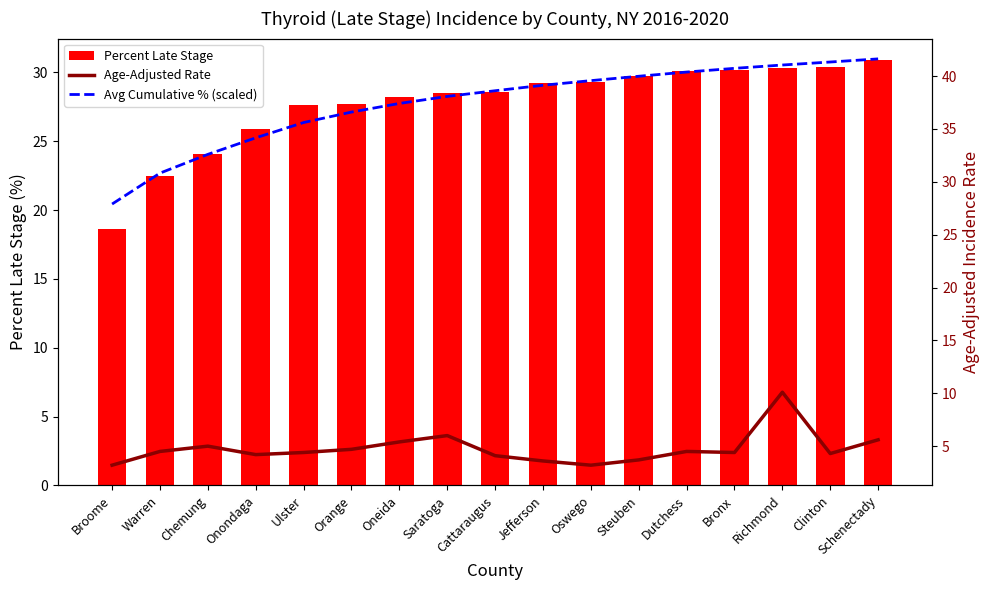

Is it true that Avg Cumulative % (scaled) equals 56.2 at Richmond?

False